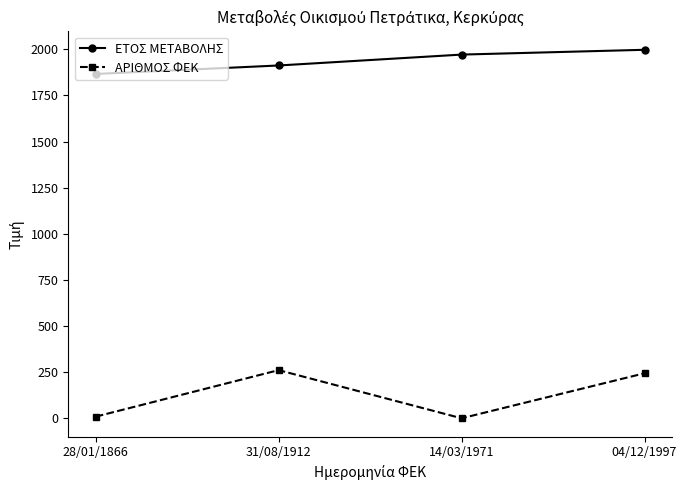

Where is ΑΡΙΘΜΟΣ ΦΕΚ nearest to the value 130?

04/12/1997